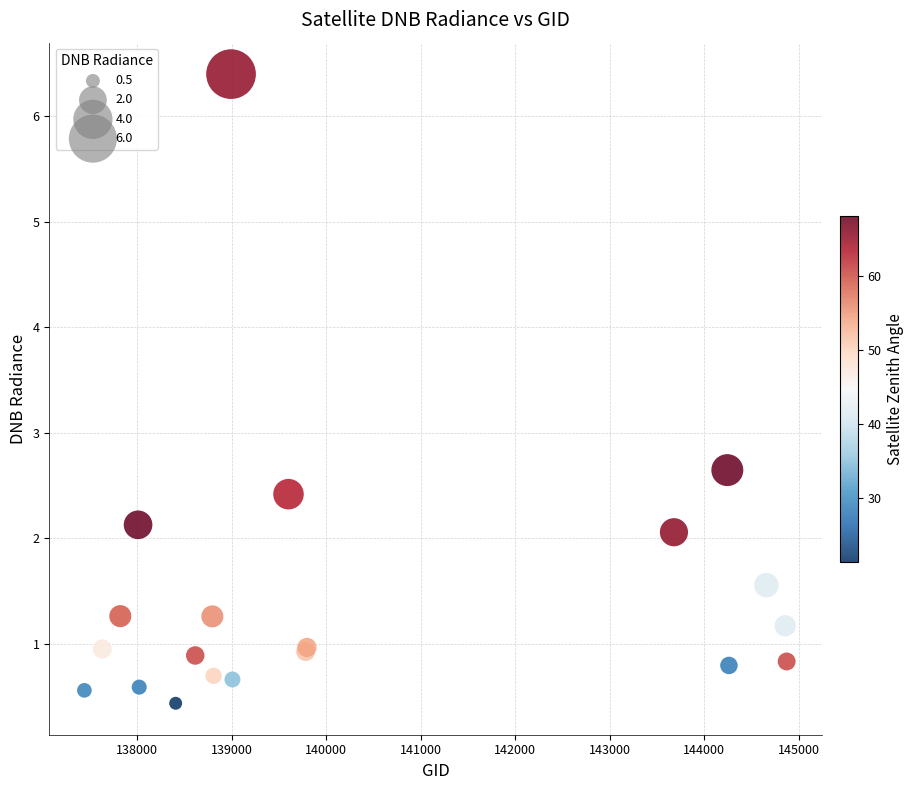

What Y value in the scatter plot is closest to 3?

2.6